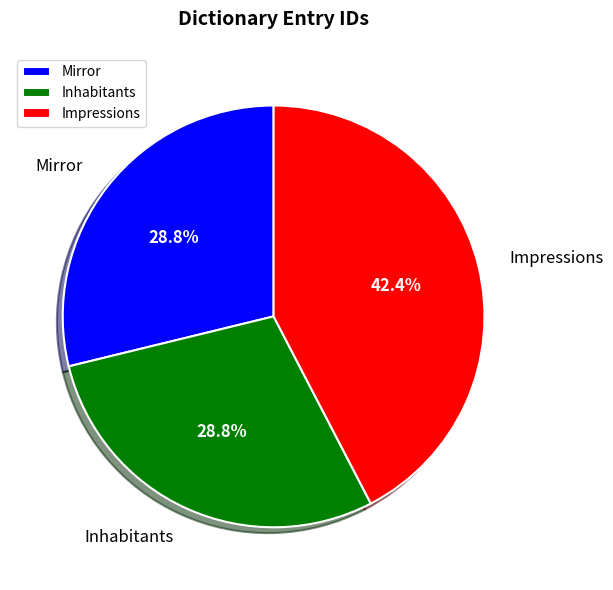

Combined, do Inhabitants and Mirror account for over 50%?

Yes